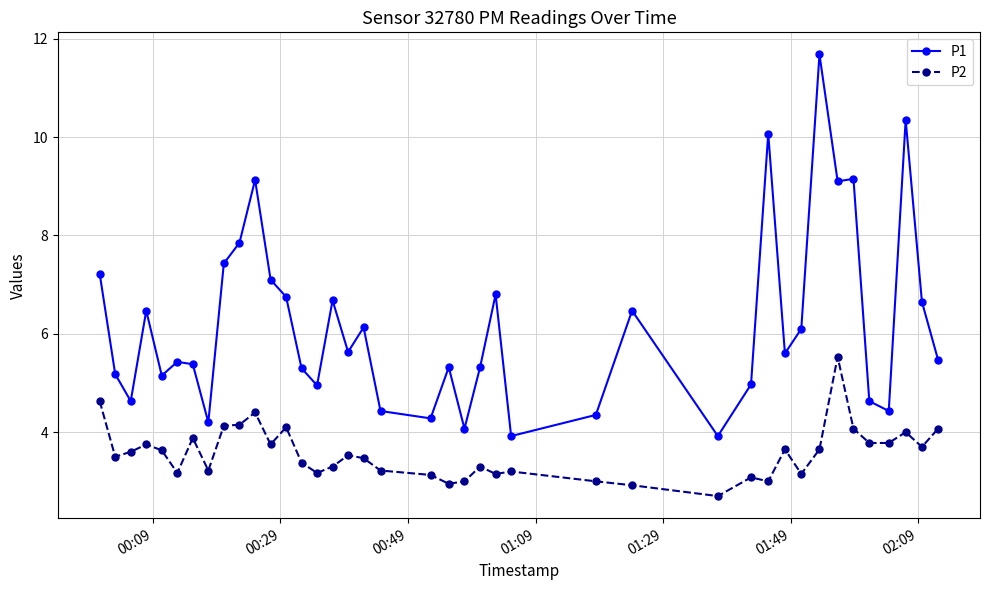

What is the difference between the maximum and minimum values in the P1 series?

7.8